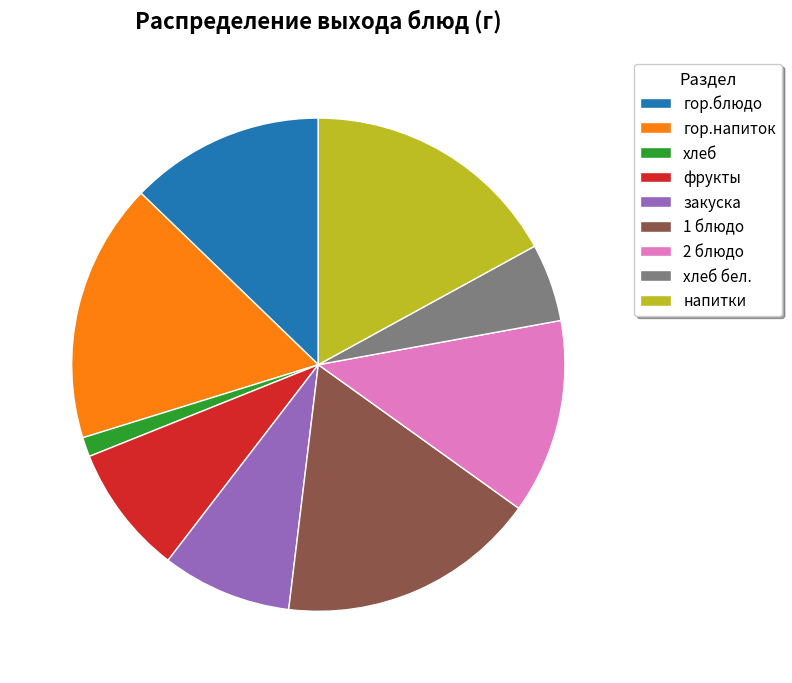

True or false: гор.напиток accounts for 17% of the total.

True